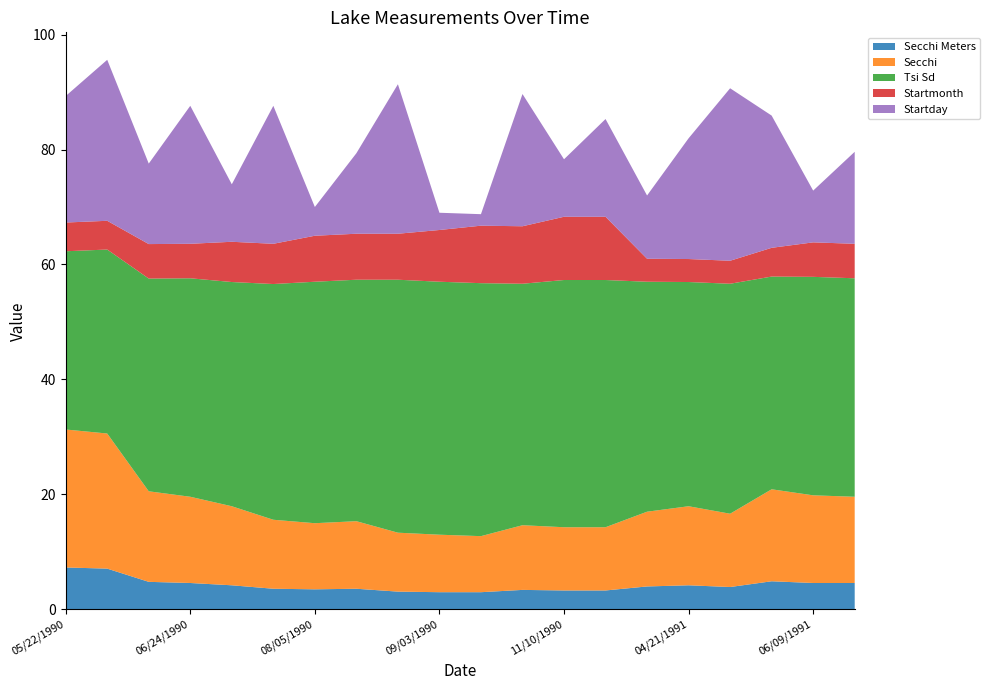

Reading right to left, transcribe all the data shown in this chart.

Secchi Meters: 06/16/1991=4.6	06/09/1991=4.6	05/23/1991=4.9	04/30/1991=3.9	04/21/1991=4.2	04/11/1991=4.0	11/17/1990=3.3	11/10/1990=3.3	10/23/1990=3.4	10/02/1990=3.0	09/03/1990=3.0	08/26/1990=3.1	08/14/1990=3.6	08/05/1990=3.5	07/24/1990=3.6	07/10/1990=4.2	06/24/1990=4.6	06/14/1990=4.8	05/28/1990=7.1	05/22/1990=7.3
Secchi: 06/16/1991=15.0	06/09/1991=15.2	05/23/1991=16.0	04/30/1991=12.8	04/21/1991=13.8	04/11/1991=13.0	11/17/1990=11.0	11/10/1990=11.0	10/23/1990=11.2	10/02/1990=9.8	09/03/1990=10.0	08/26/1990=10.2	08/14/1990=11.8	08/05/1990=11.5	07/24/1990=12.0	07/10/1990=13.8	06/24/1990=15.0	06/14/1990=15.8	05/28/1990=23.5	05/22/1990=24.0
Tsi Sd: 06/16/1991=38.0	06/09/1991=38.0	05/23/1991=37.0	04/30/1991=40.0	04/21/1991=39.0	04/11/1991=40.0	11/17/1990=43.0	11/10/1990=43.0	10/23/1990=42.0	10/02/1990=44.0	09/03/1990=44.0	08/26/1990=44.0	08/14/1990=42.0	08/05/1990=42.0	07/24/1990=41.0	07/10/1990=39.0	06/24/1990=38.0	06/14/1990=37.0	05/28/1990=32.0	05/22/1990=31.0
Startmonth: 06/16/1991=6.0	06/09/1991=6.0	05/23/1991=5.0	04/30/1991=4.0	04/21/1991=4.0	04/11/1991=4.0	11/17/1990=11.0	11/10/1990=11.0	10/23/1990=10.0	10/02/1990=10.0	09/03/1990=9.0	08/26/1990=8.0	08/14/1990=8.0	08/05/1990=8.0	07/24/1990=7.0	07/10/1990=7.0	06/24/1990=6.0	06/14/1990=6.0	05/28/1990=5.0	05/22/1990=5.0
Startday: 06/16/1991=16.0	06/09/1991=9.0	05/23/1991=23.0	04/30/1991=30.0	04/21/1991=21.0	04/11/1991=11.0	11/17/1990=17.0	11/10/1990=10.0	10/23/1990=23.0	10/02/1990=2.0	09/03/1990=3.0	08/26/1990=26.0	08/14/1990=14.0	08/05/1990=5.0	07/24/1990=24.0	07/10/1990=10.0	06/24/1990=24.0	06/14/1990=14.0	05/28/1990=28.0	05/22/1990=22.0